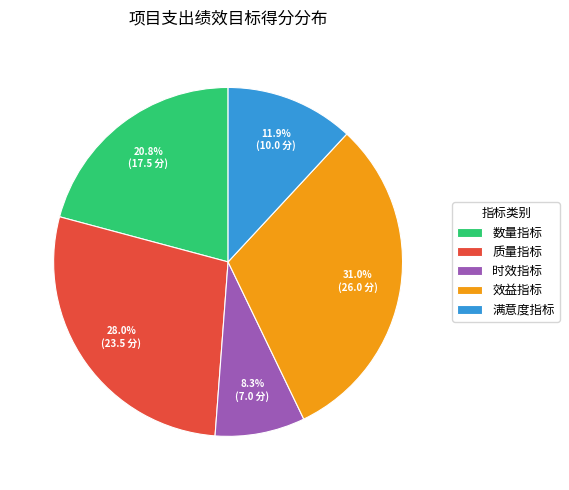

Does 时效指标 account for over 50% of the chart?

No